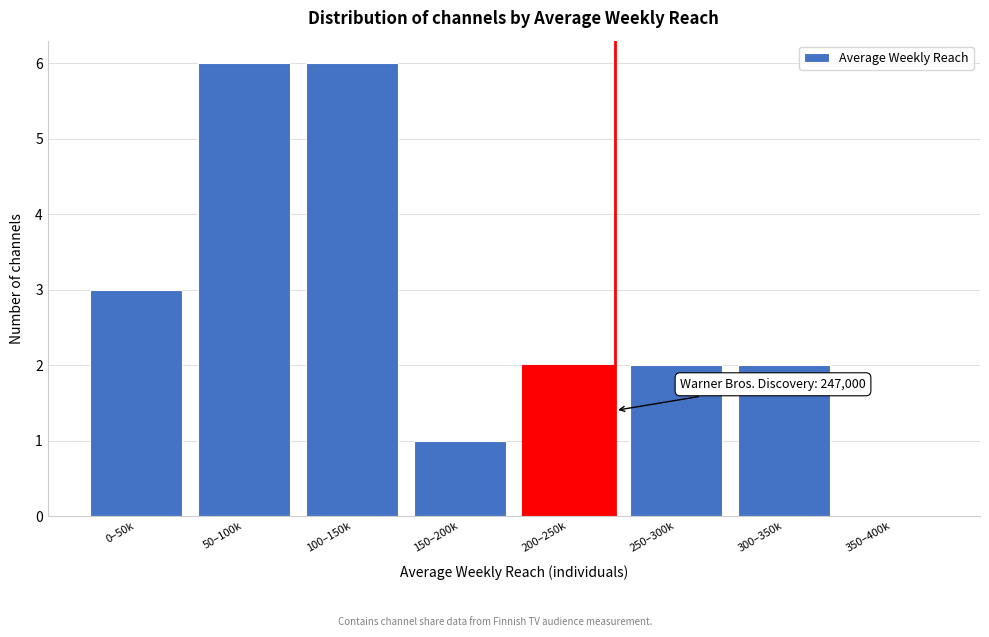

Reading left to right, transcribe all the data shown in this chart.

0–50k=3	50–100k=6	100–150k=6	150–200k=1	200–250k=2	250–300k=2	300–350k=2	350–400k=0